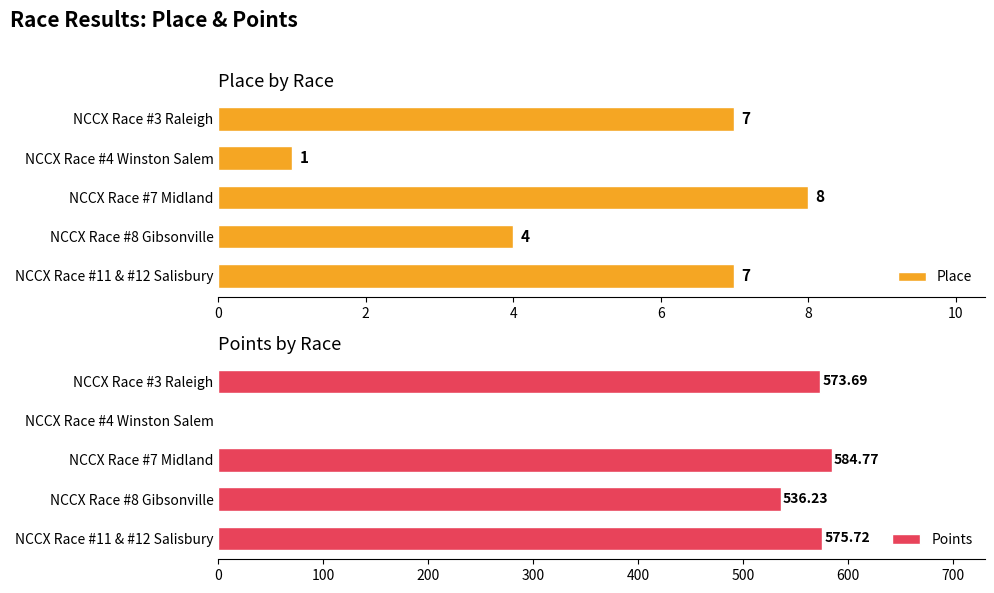

What is the difference between the Place values at NCCX Race #4 Winston Salem and NCCX Race #3 Raleigh?

6